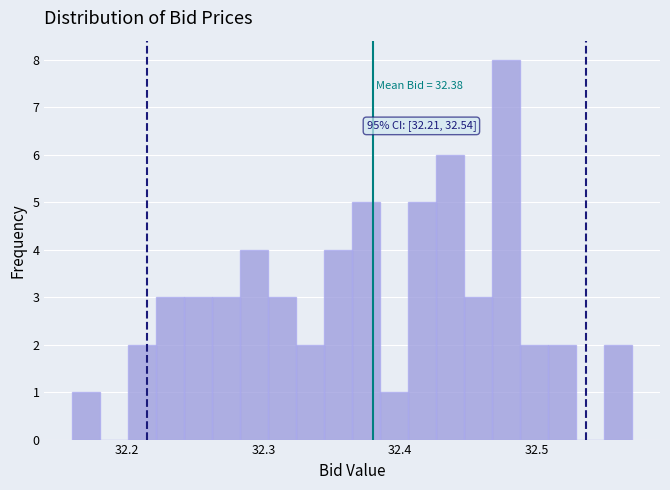

Read against the x-axis, roughly where is the centre of the tallest bar?

32.48